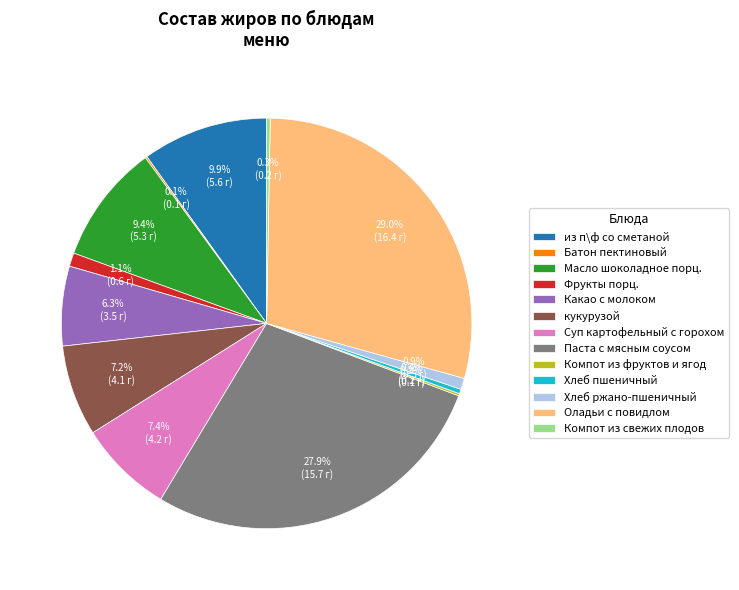

Does Паста с мясным соусом account for over 50% of the chart?

No